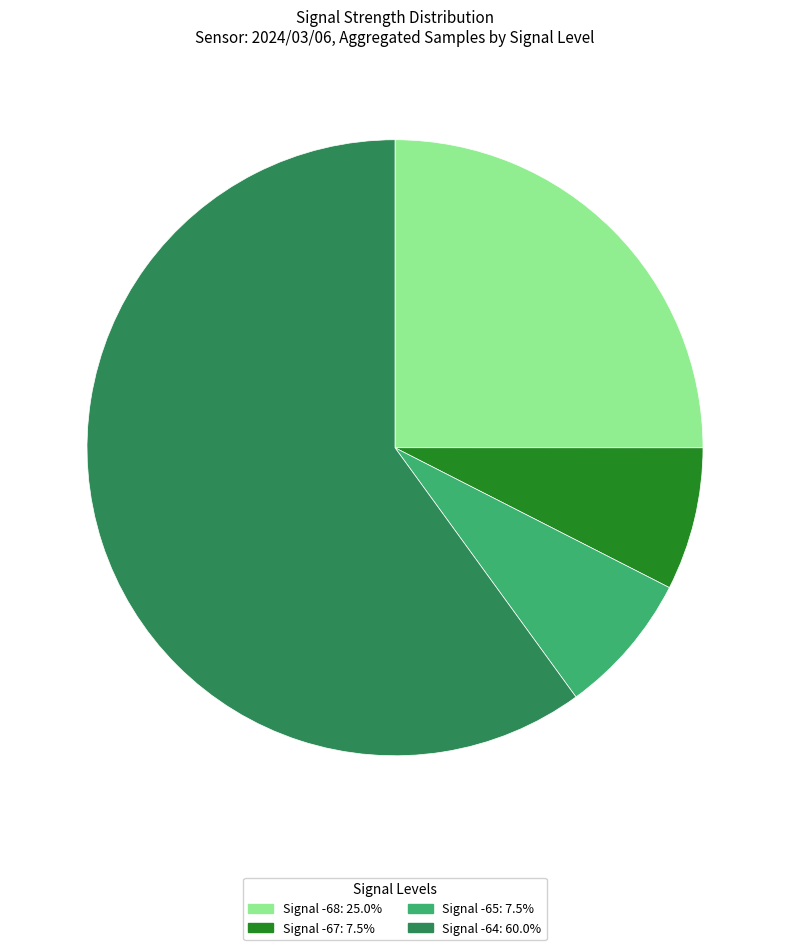

Is there a majority slice in this chart?

Yes